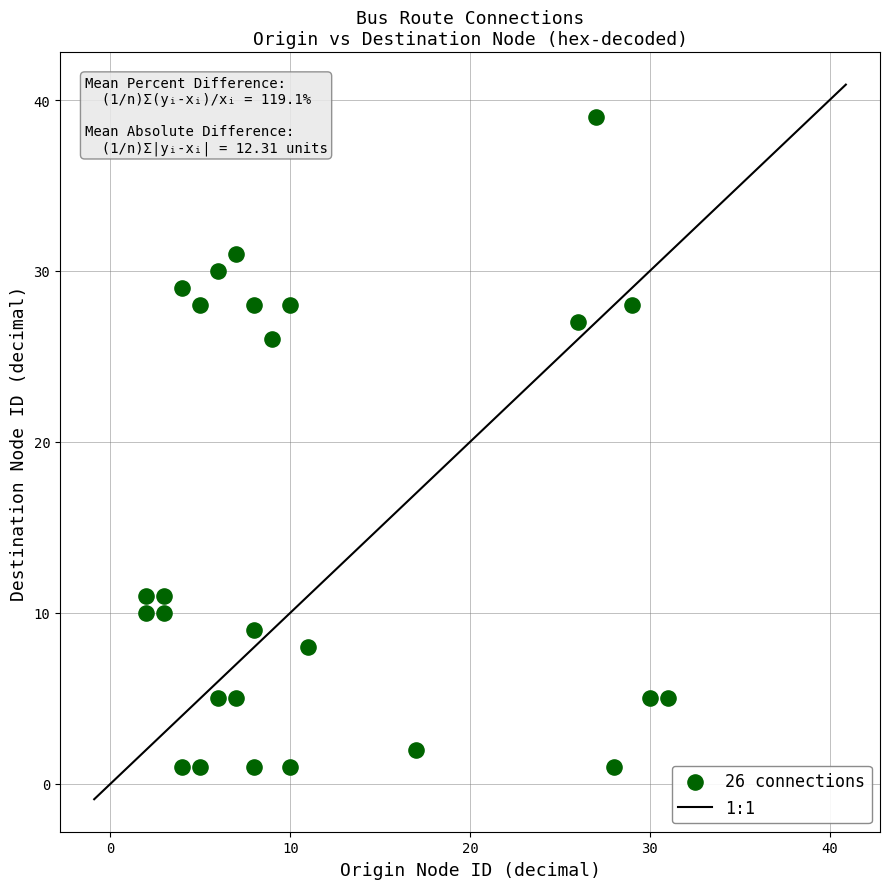

What Y value in the scatter plot is closest to 20?

26